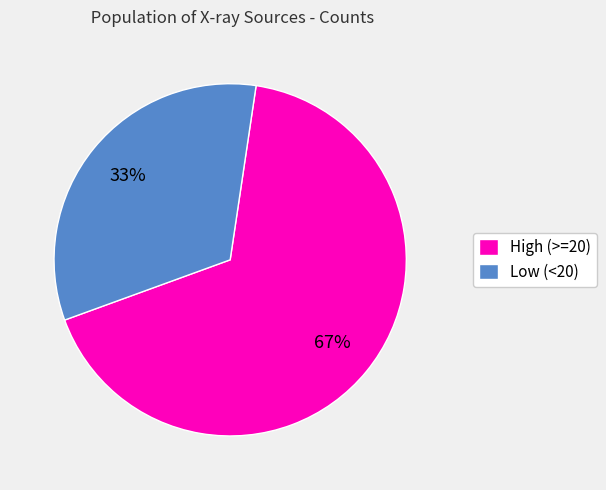

How many segments does this pie chart have?

2